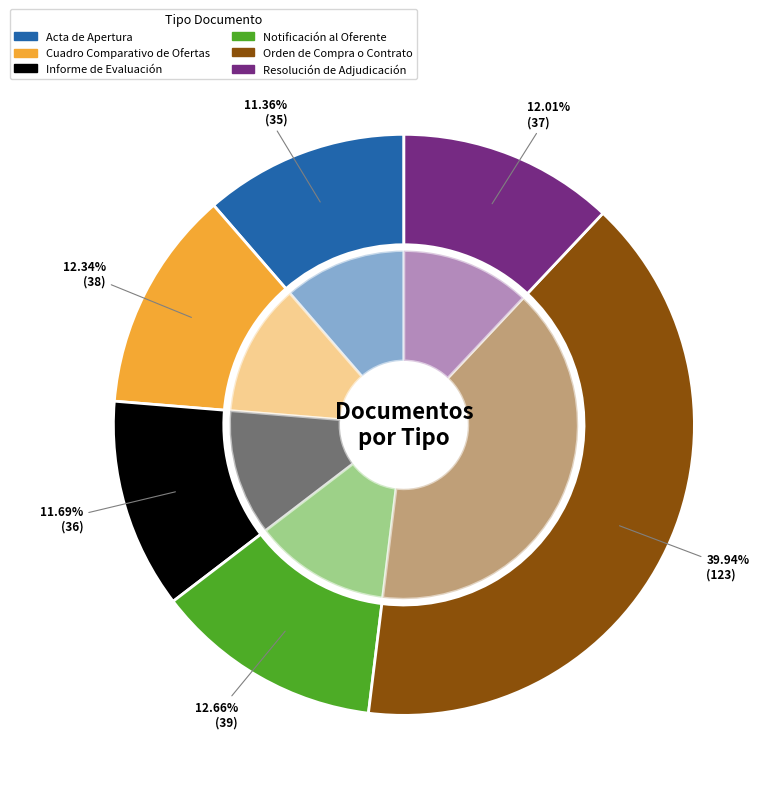

What percentage is the Cuadro Comparativo de Ofertas slice, to the nearest percent?

12%